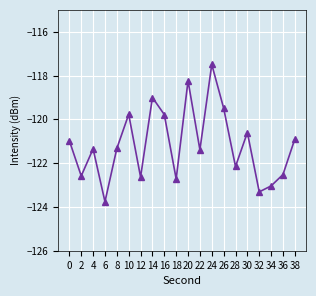

What is the sum of the values at 22 and 2?

-244.0